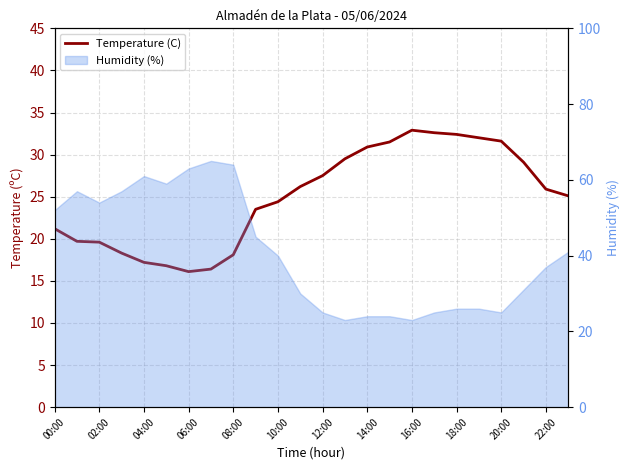

How many lines are shown in the chart?

1